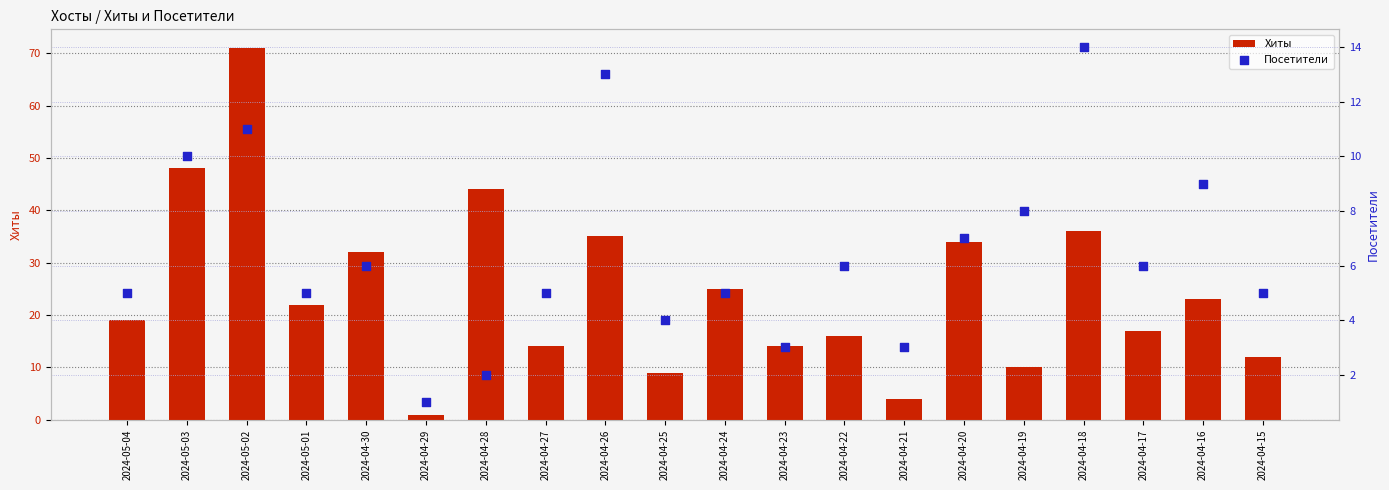

At which category is the sum across all series the highest?

2024-05-02